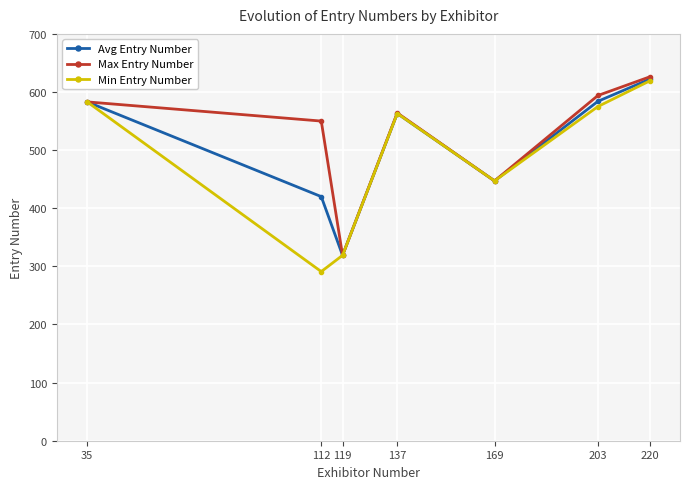

How many categories are shown in the chart?

7